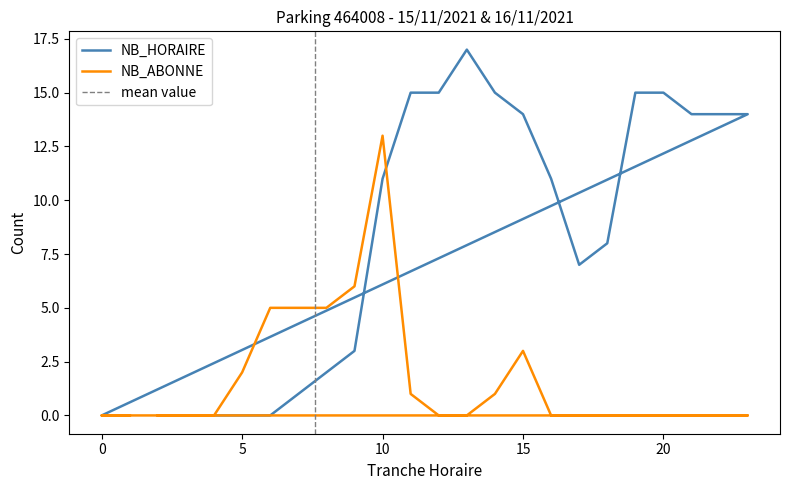

Which series has the largest total across all categories?

NB_HORAIRE